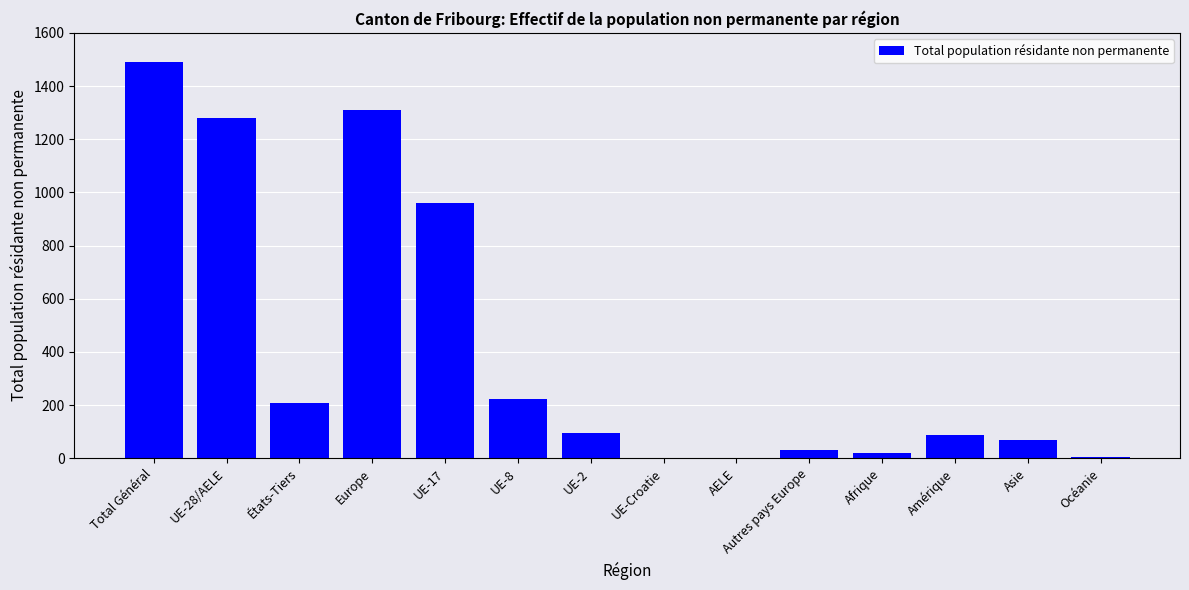

Are the bars horizontal?

No